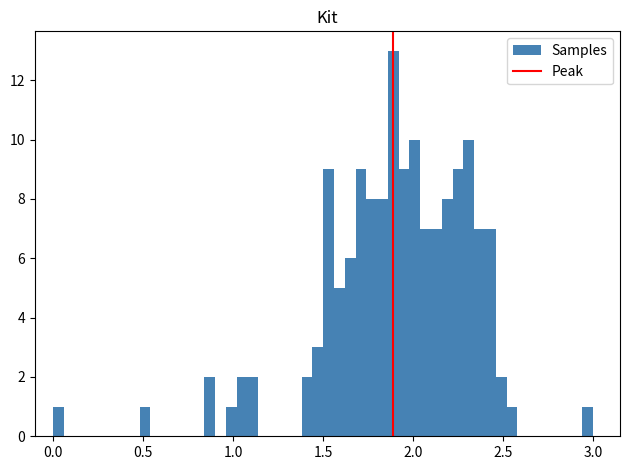

Read against the x-axis, roughly where is the centre of the tallest bar?

1.90